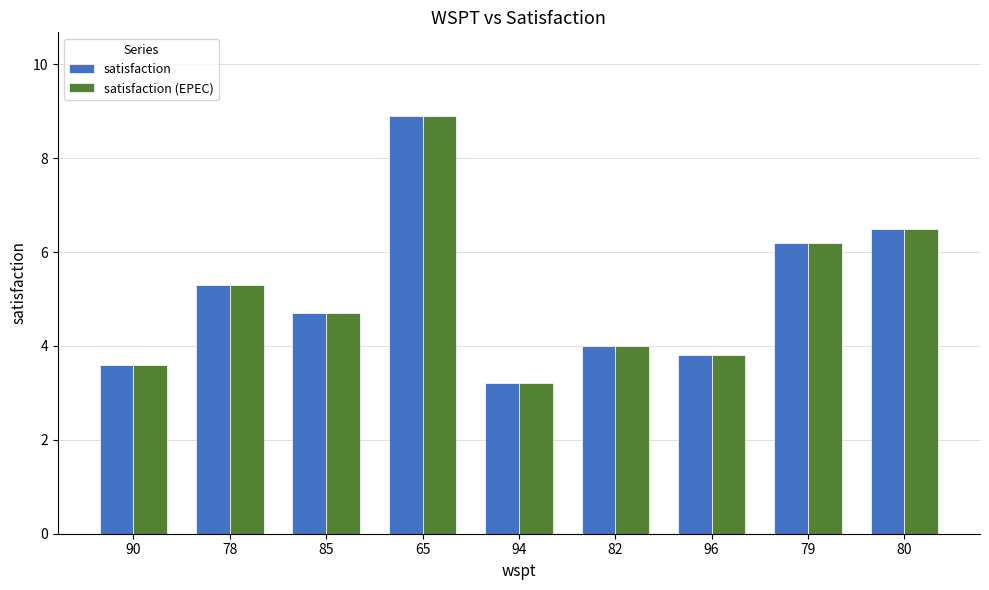

Rank the categories by satisfaction (EPEC) value from highest to lowest.

65, 80, 79, 78, 85, 82, 96, 90, 94